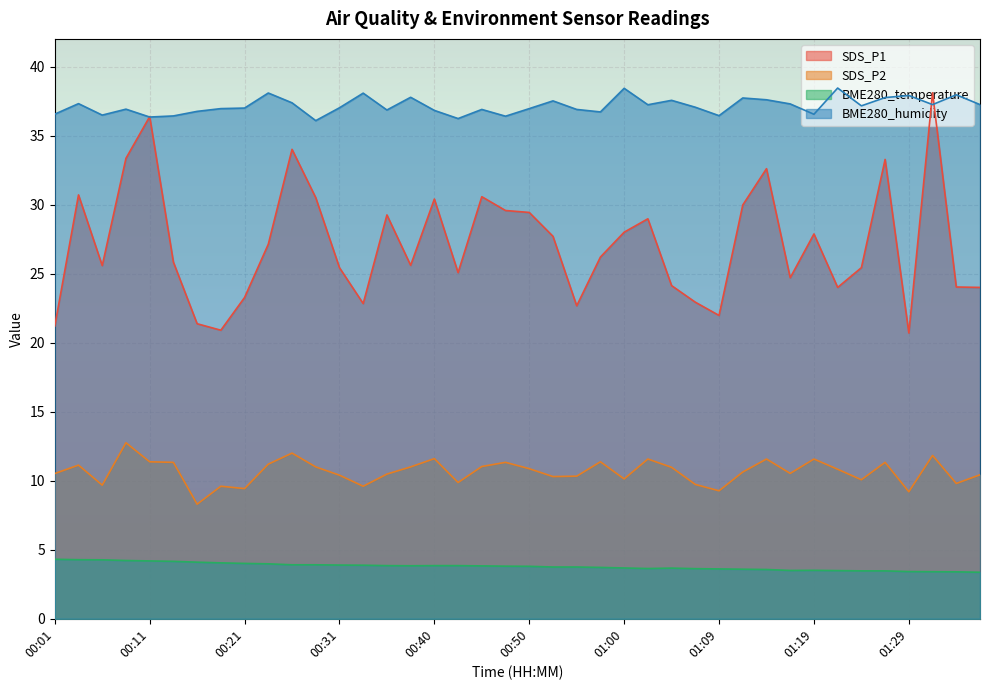

What is the difference between the maximum and minimum values in the SDS_P1 series?

17.4